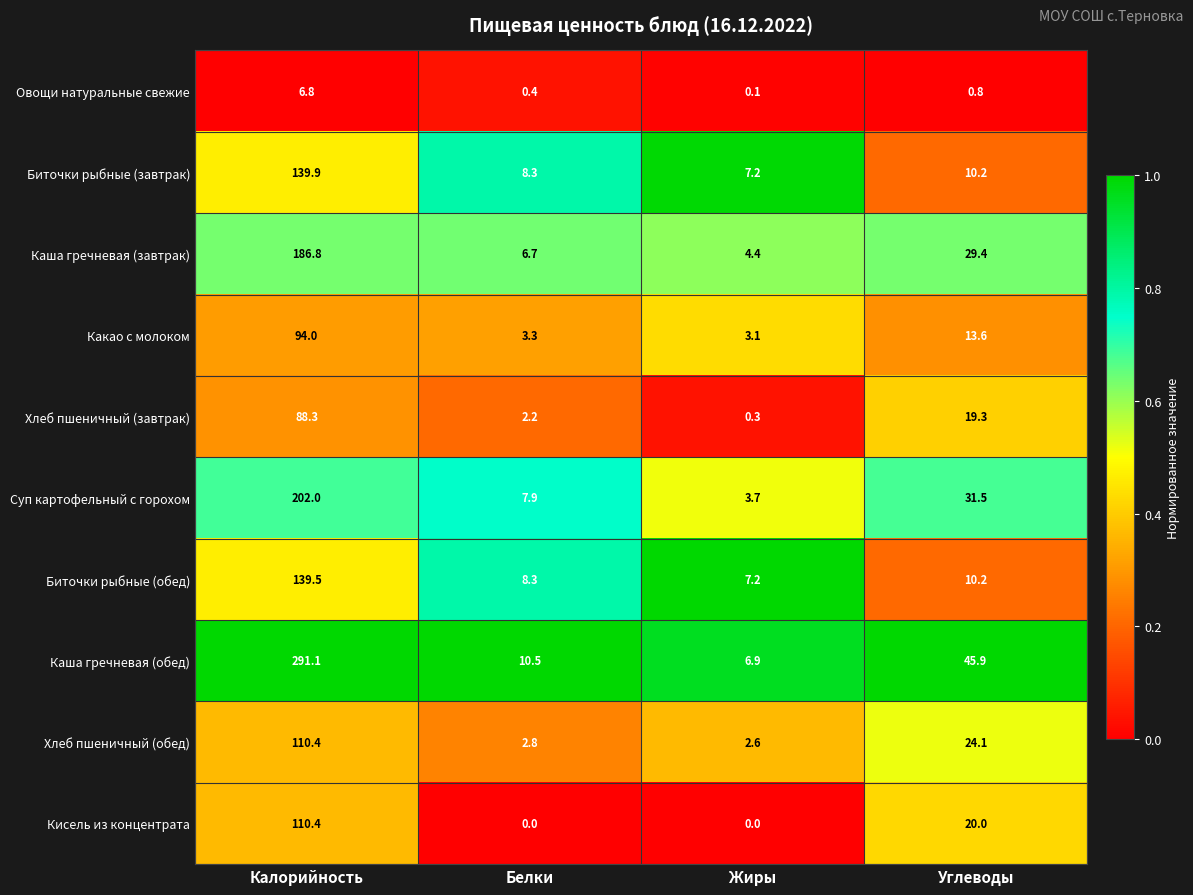

At which category is the sum across all series the highest?

Калорийность